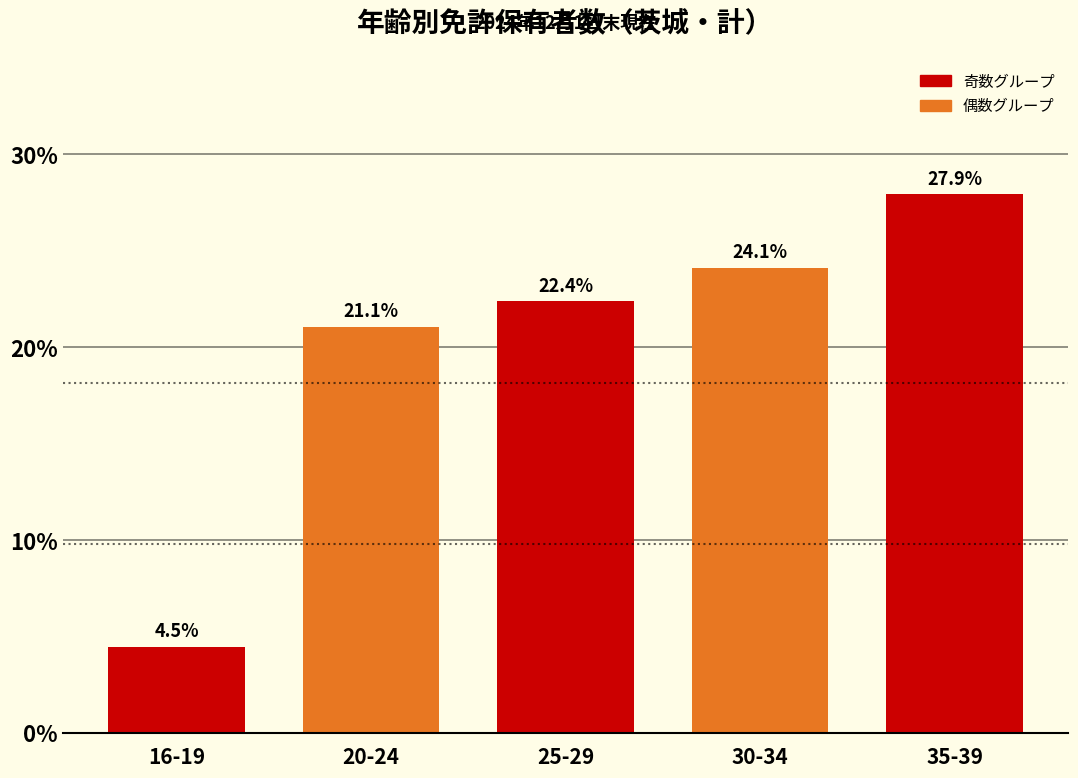

Reading right to left, transcribe all the data shown in this chart.

35-39=27.9	30-34=24.1	25-29=22.4	20-24=21.1	16-19=4.5